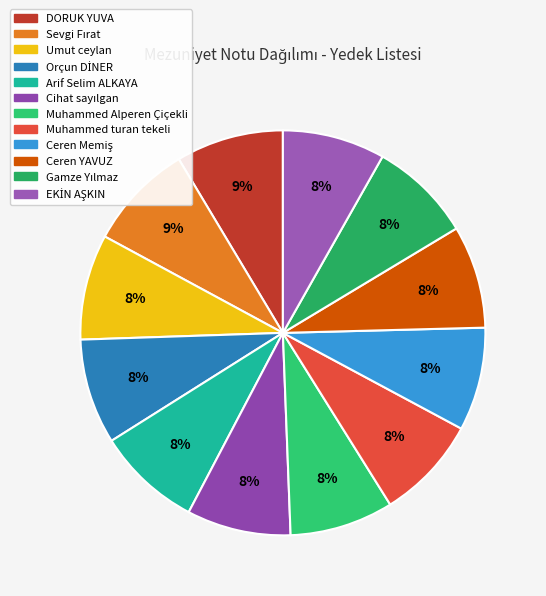

Approximately how many times larger is the value at Ceren Memiş compared to EKİN AŞKIN?

1.0